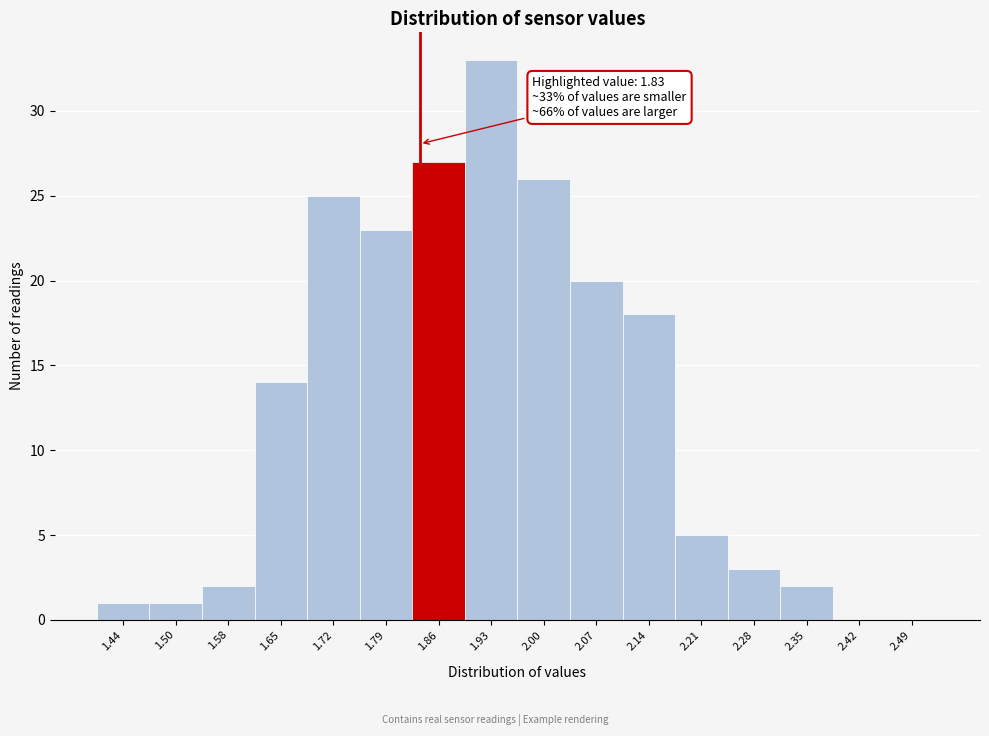

Over which range of the x-axis is the bar tallest?

1.89 to 1.96